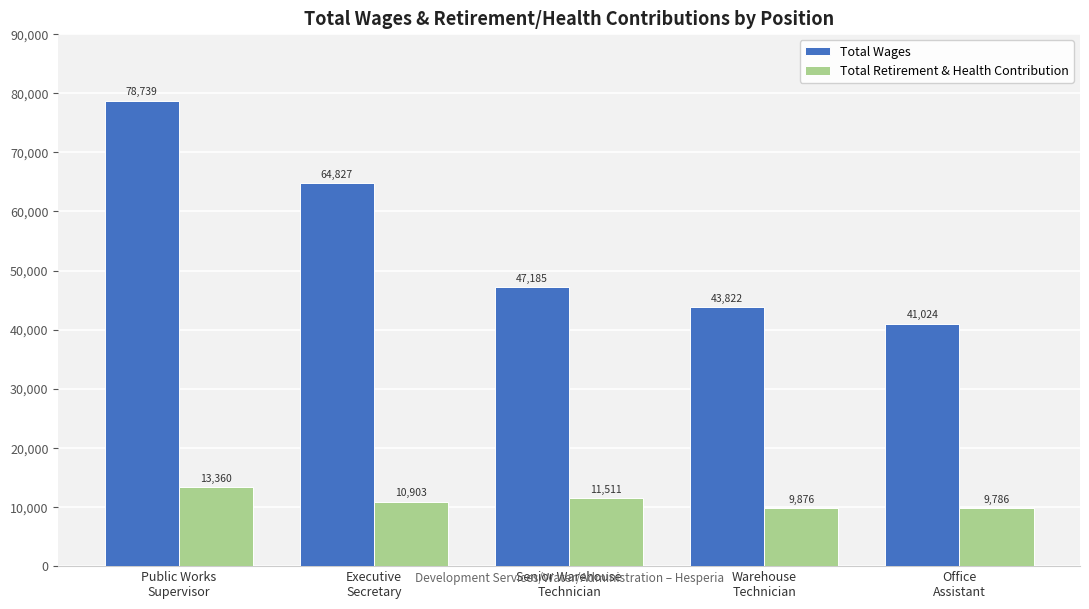

What is the maximum value for Total Wages?

78739